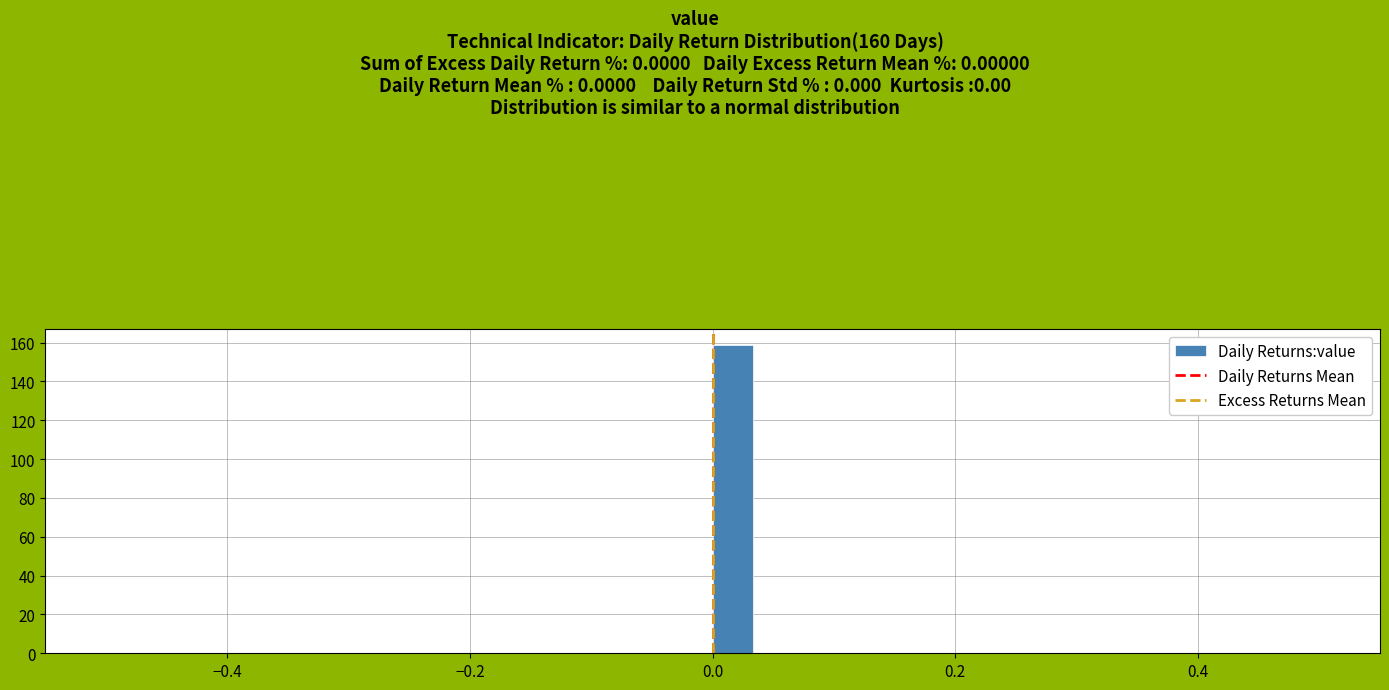

Read against the x-axis, roughly where is the centre of the tallest bar?

0.02